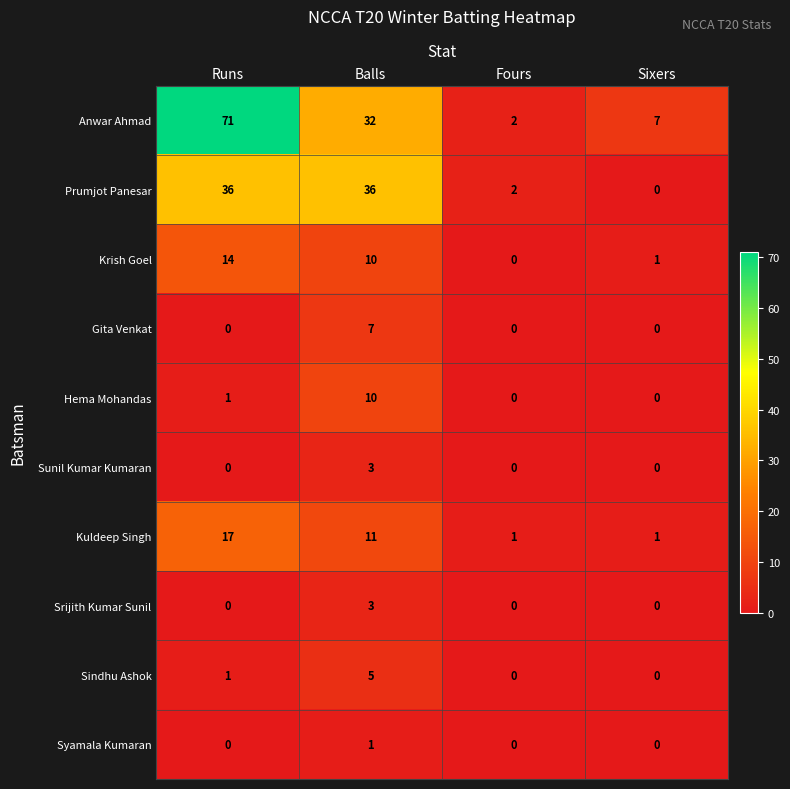

What is the difference between the maximum and minimum values in the Sunil Kumar Kumaran series?

3